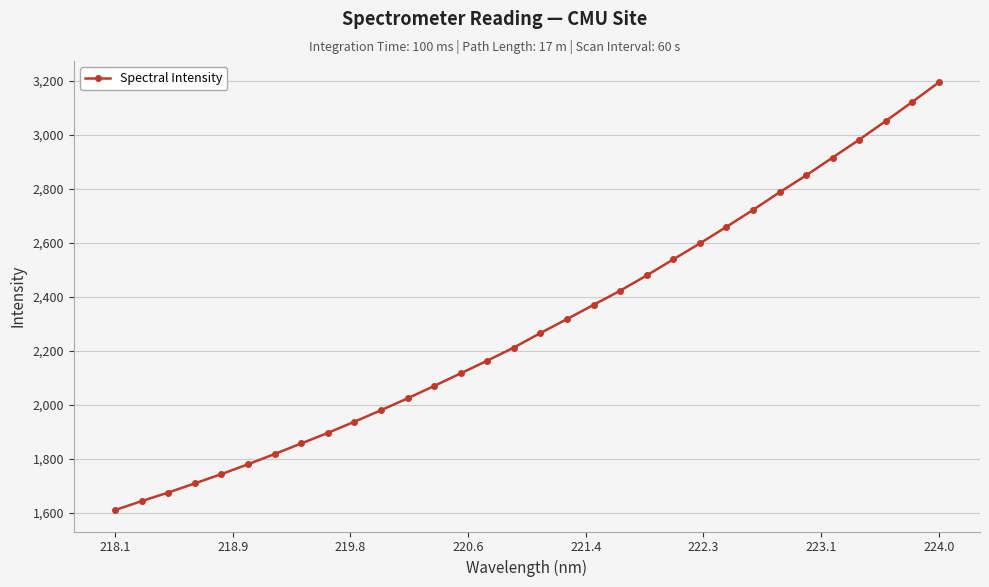

What is the greatest value displayed?

3194.5